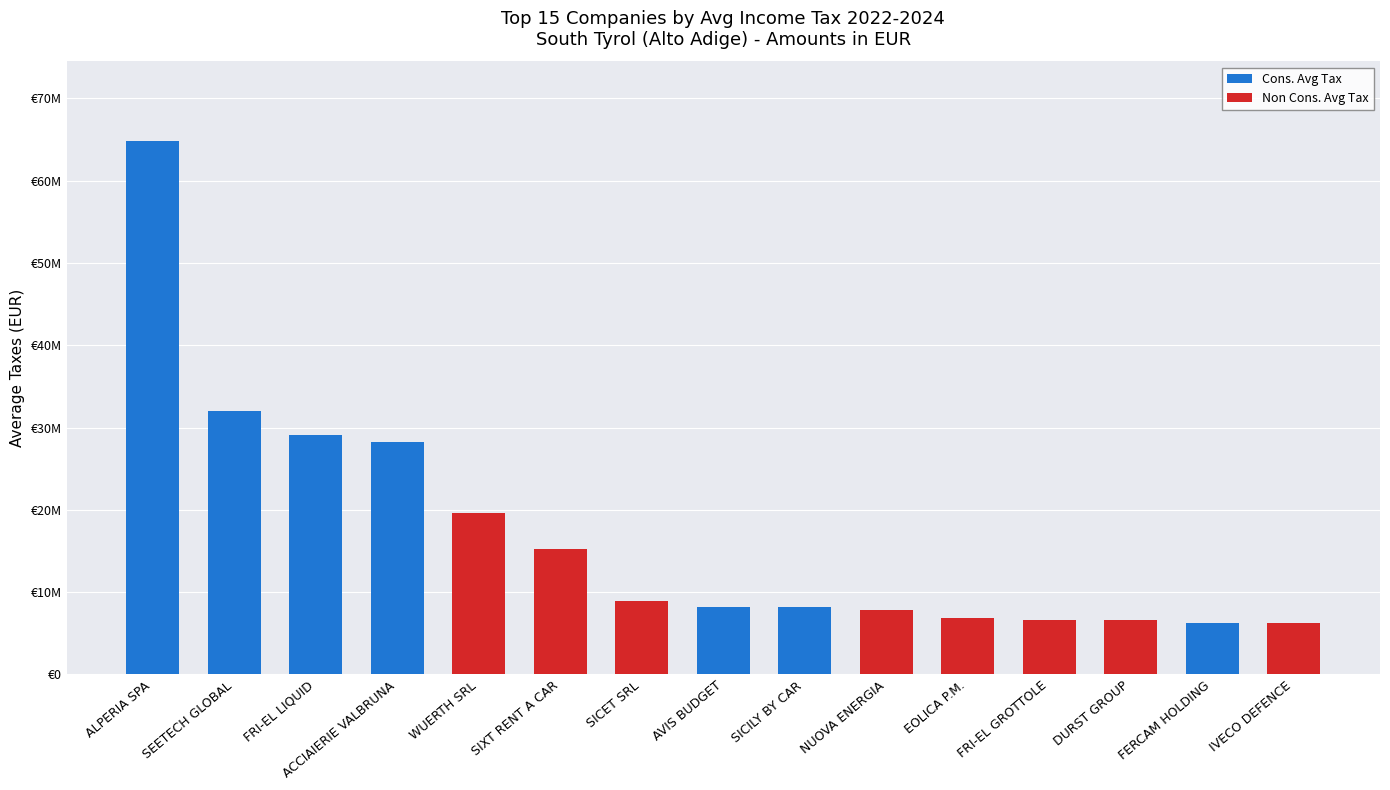

True or false: Non Cons. Avg Tax has a value of 0 at ALPERIA SPA.

True